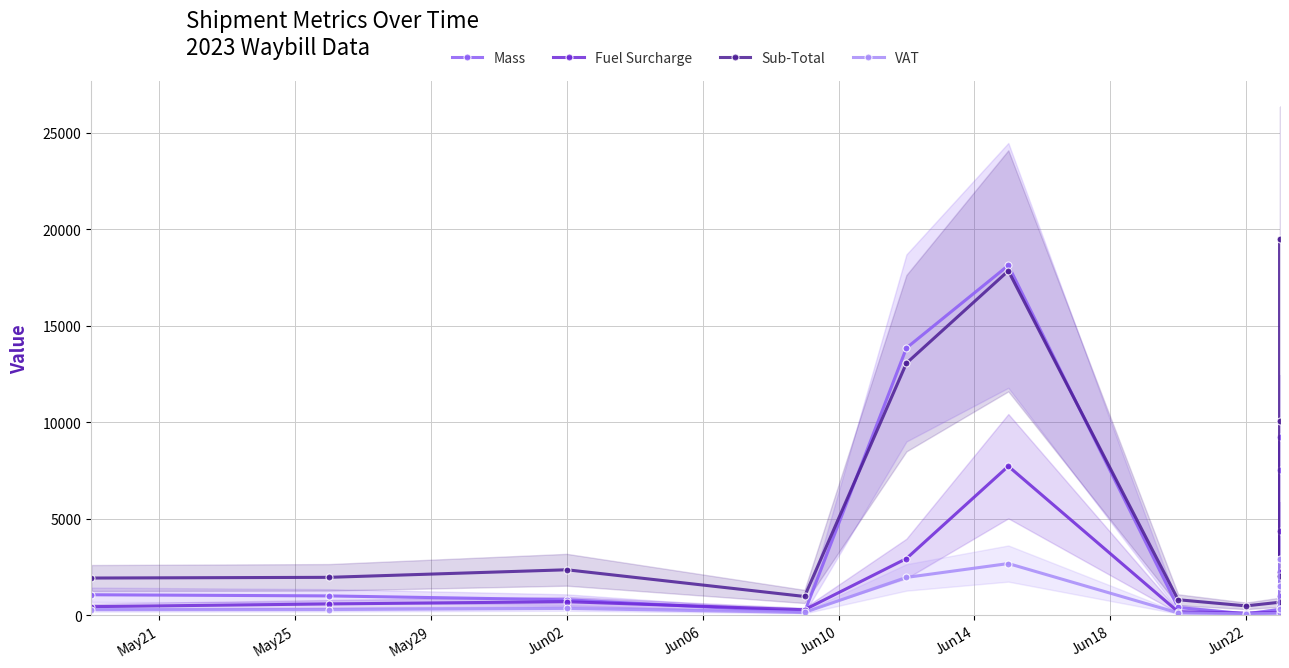

List the series in order of their overall mean, lowest first.

VAT, Fuel Surcharge, Mass, Sub-Total